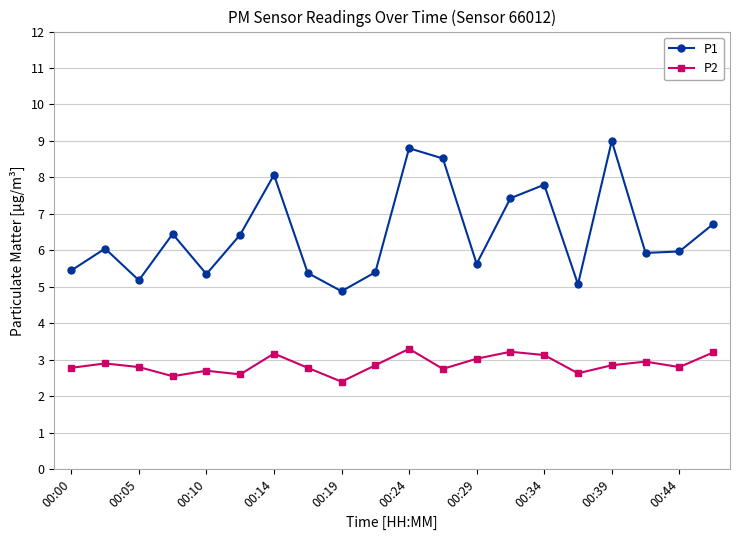

Is this an area chart (filled region under the line)?

No